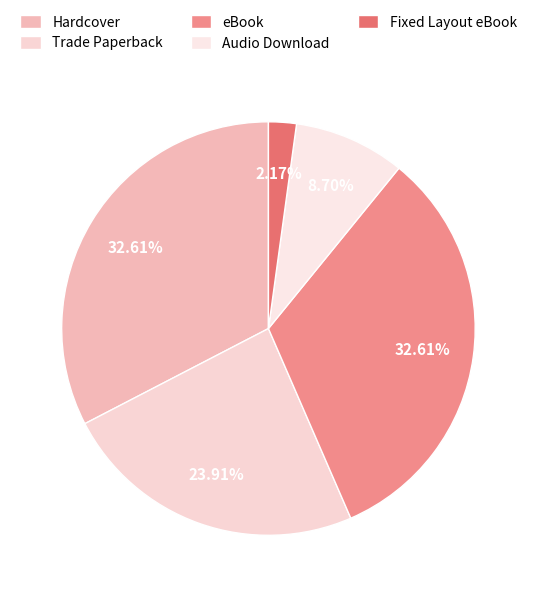

The Fixed Layout eBook slice represents 2% of the pie. True or false?

True